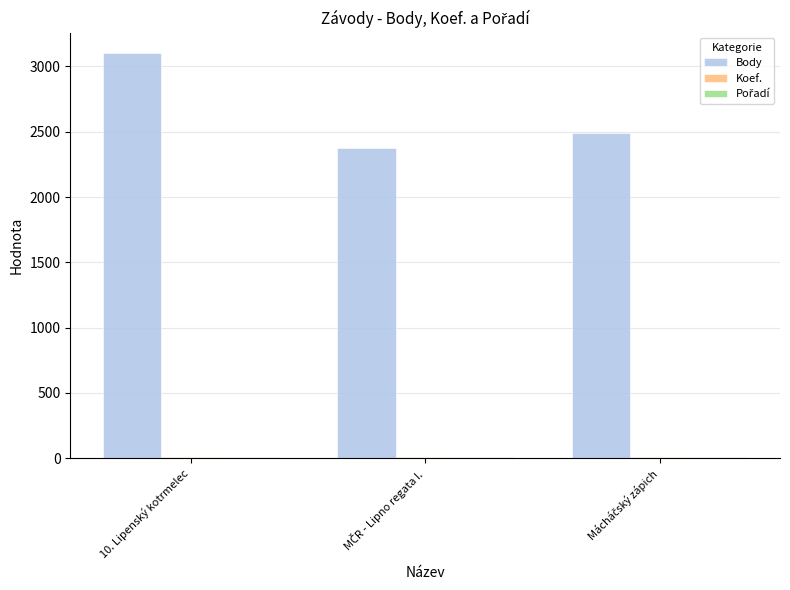

How many groups of bars are there?

3